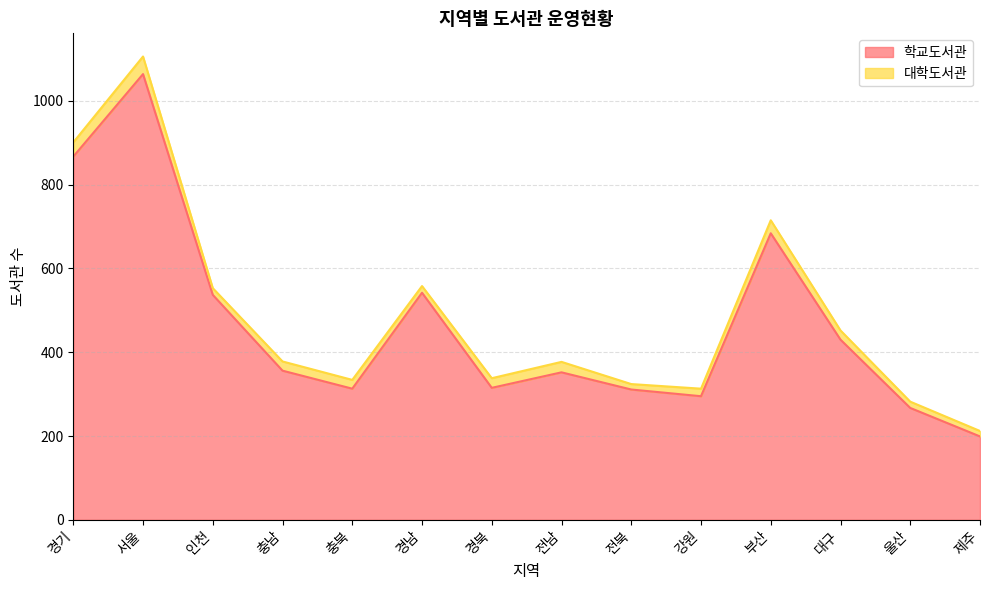

How many lines are shown in the chart?

2